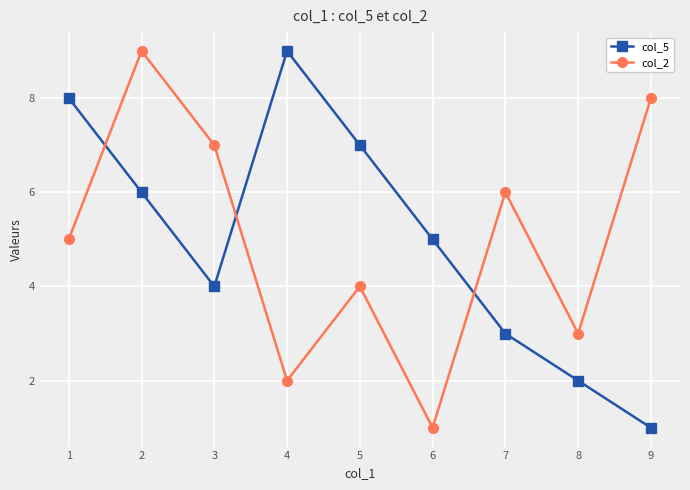

What is the value of the col_5 point at the 3rd from the left?

4